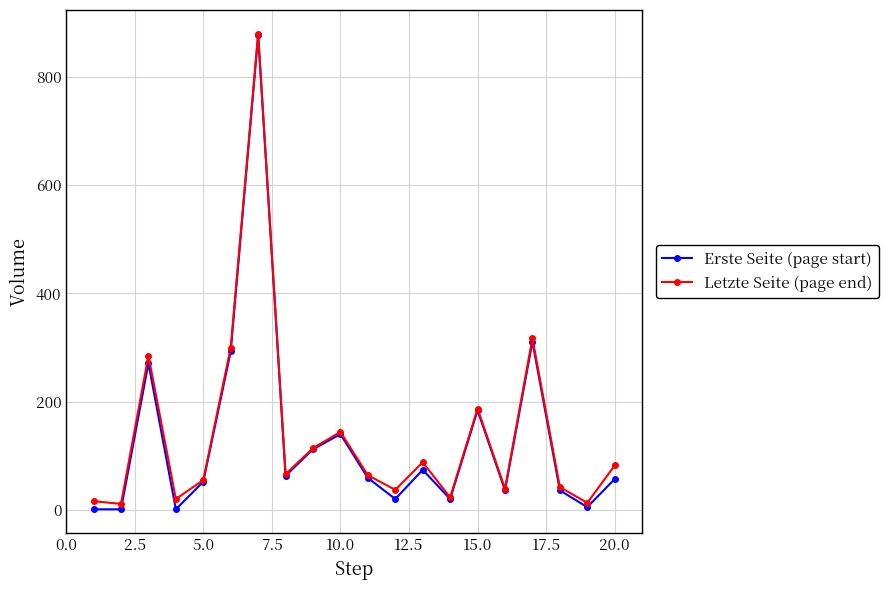

In Erste Seite (page start), how many points are higher than both neighbors (excluding endpoints)?

6